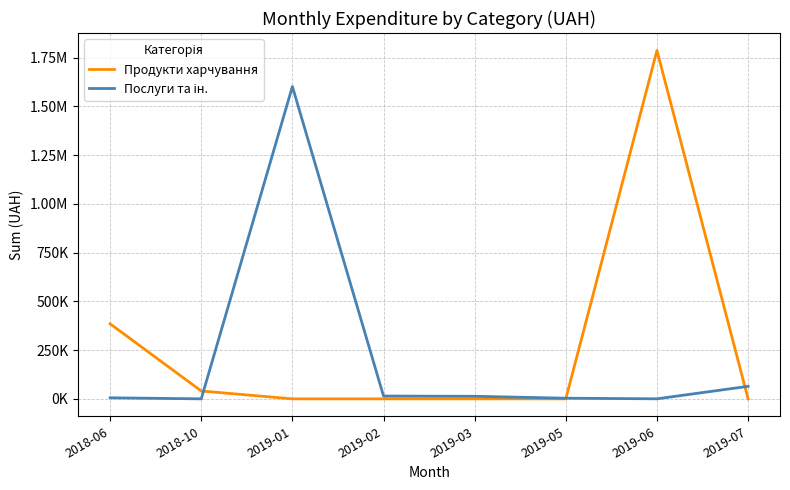

Does the chart have visible grid lines?

Yes